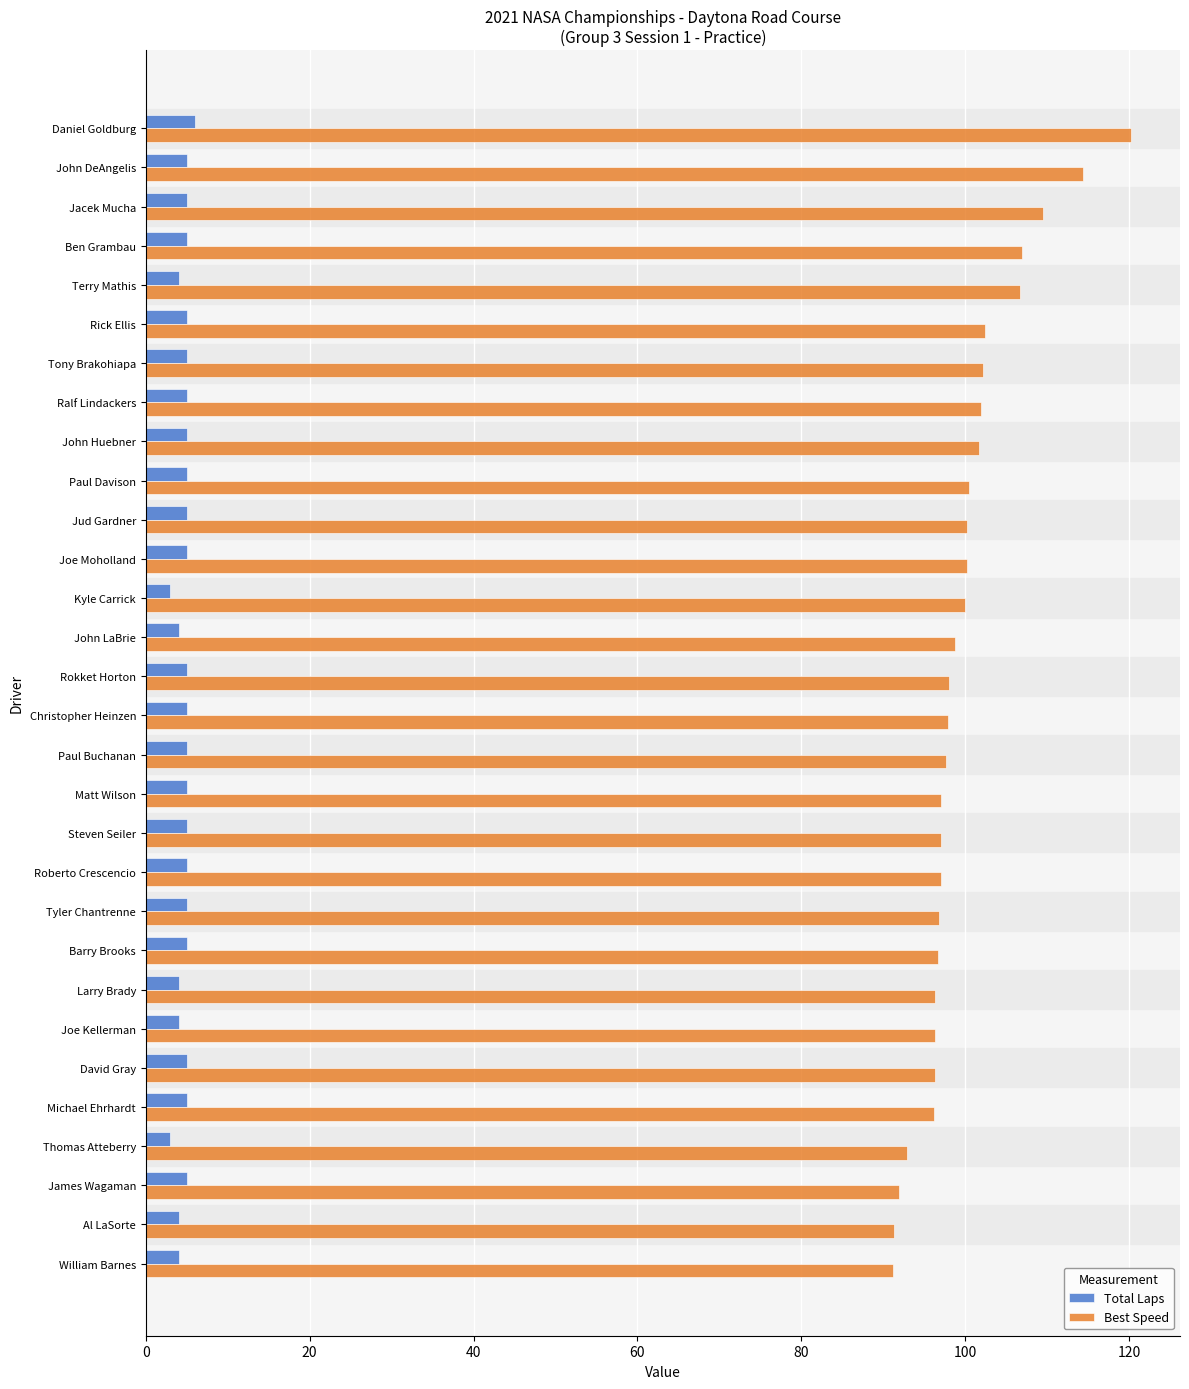

Which series has the widest spread of values?

Best Speed